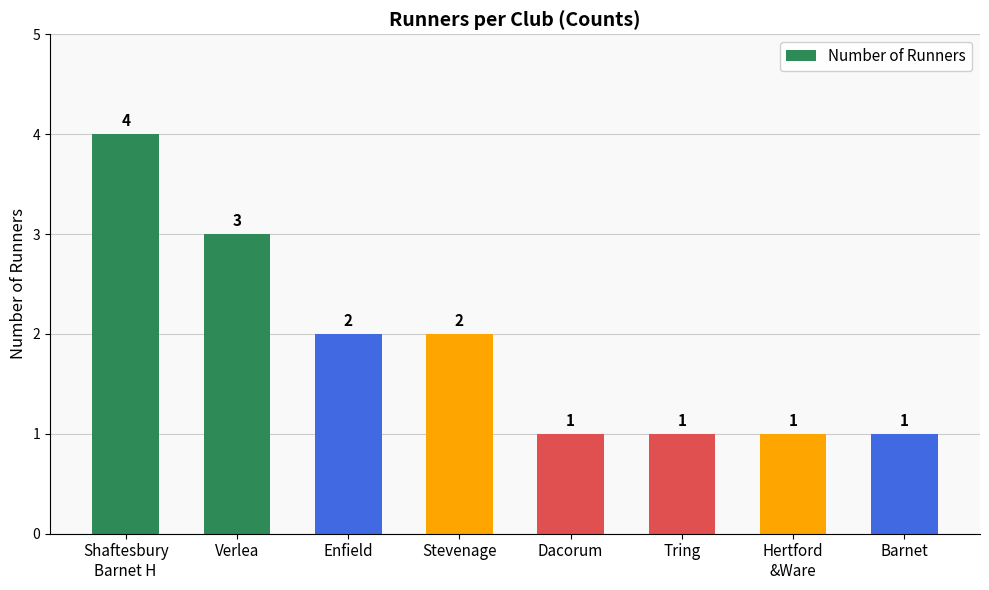

What is the smallest value displayed?

1